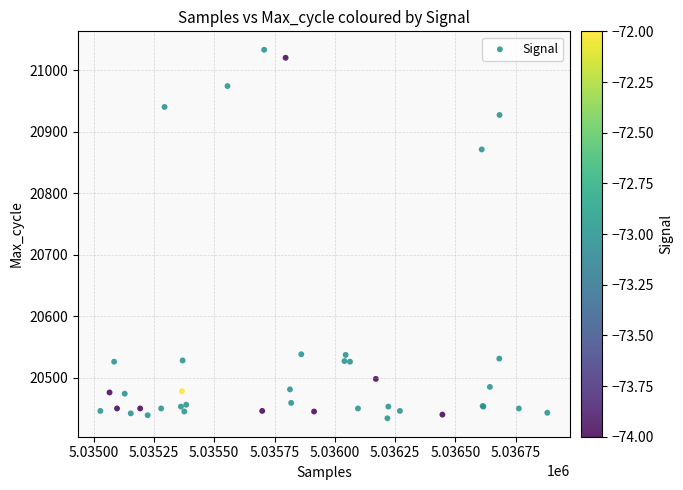

What Y value in the scatter plot is closest to 20733?

20871